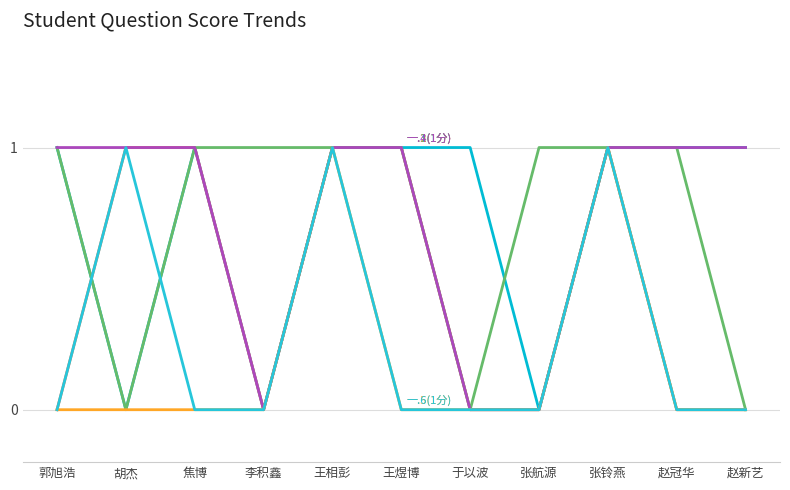

Reading left to right, what are all the values shown in this chart?

一.1(1分): 郭旭浩=1	胡杰=0	焦博=1	李积鑫=0	王相彭=1	王煜博=1	于以波=1	张航源=0	张铃燕=1	赵冠华=1	赵新艺=1
一.2(1分): 郭旭浩=0	胡杰=1	焦博=1	李积鑫=0	王相彭=1	王煜博=1	于以波=0	张航源=0	张铃燕=1	赵冠华=0	赵新艺=0
一.3(1分): 郭旭浩=1	胡杰=0	焦博=1	李积鑫=1	王相彭=1	王煜博=1	于以波=0	张航源=1	张铃燕=1	赵冠华=1	赵新艺=0
一.4(1分): 郭旭浩=1	胡杰=1	焦博=1	李积鑫=0	王相彭=1	王煜博=1	于以波=0	张航源=0	张铃燕=1	赵冠华=1	赵新艺=1
一.5(1分): 郭旭浩=0	胡杰=0	焦博=0	李积鑫=0	王相彭=1	王煜博=0	于以波=0	张航源=0	张铃燕=1	赵冠华=0	赵新艺=0
一.6(1分): 郭旭浩=0	胡杰=1	焦博=0	李积鑫=0	王相彭=1	王煜博=0	于以波=0	张航源=0	张铃燕=1	赵冠华=0	赵新艺=0